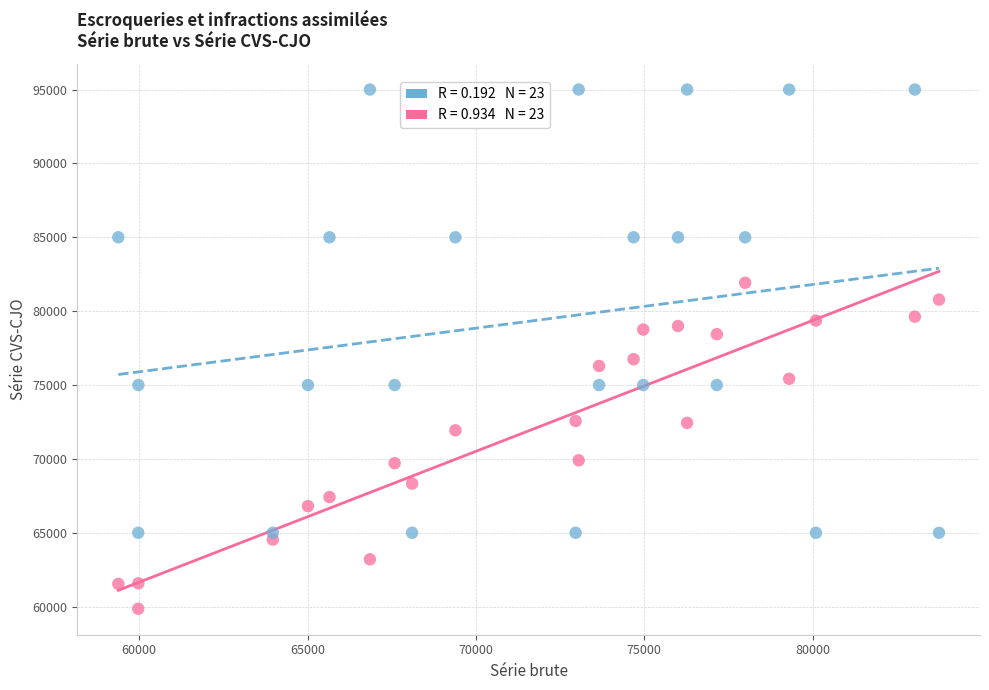

Across all data points, what is the range of Y values (max minus min)?

35142.0